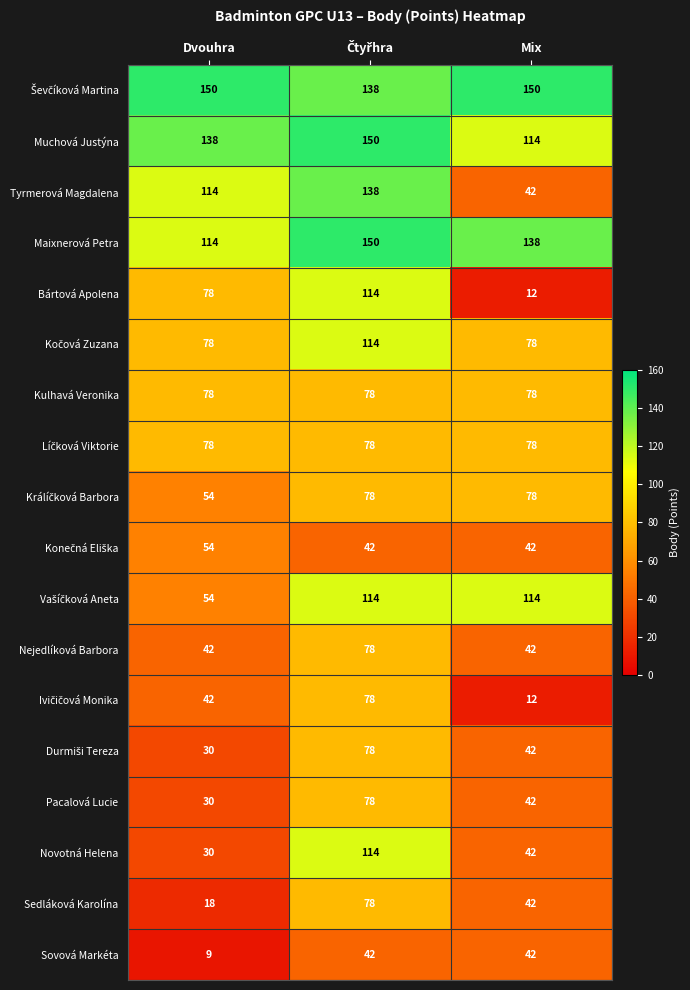

How many data points in Muchová Justýna are less than 138?

1